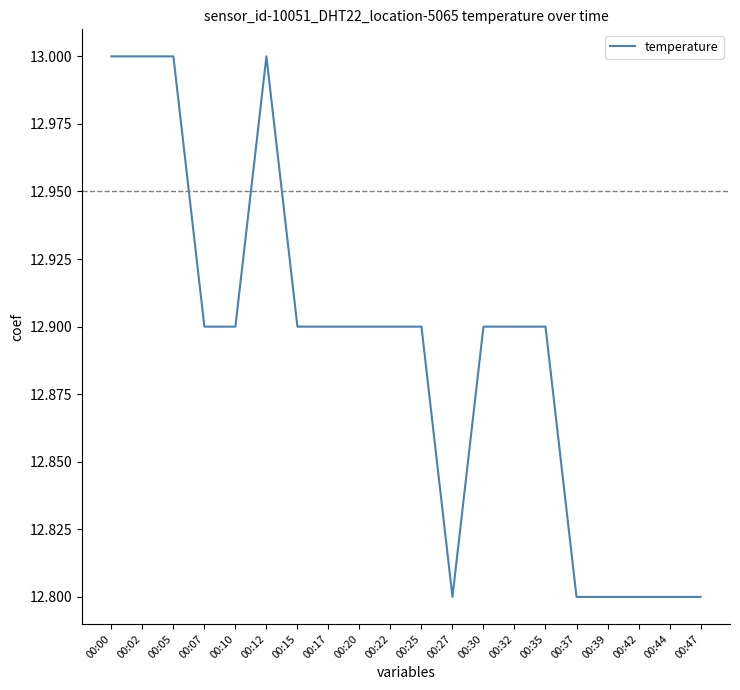

What is the minimum value shown in the chart?

12.8